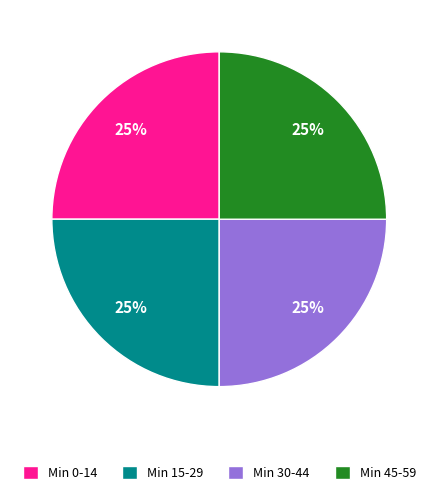

The Min 45-59 slice represents 25% of the pie. True or false?

True